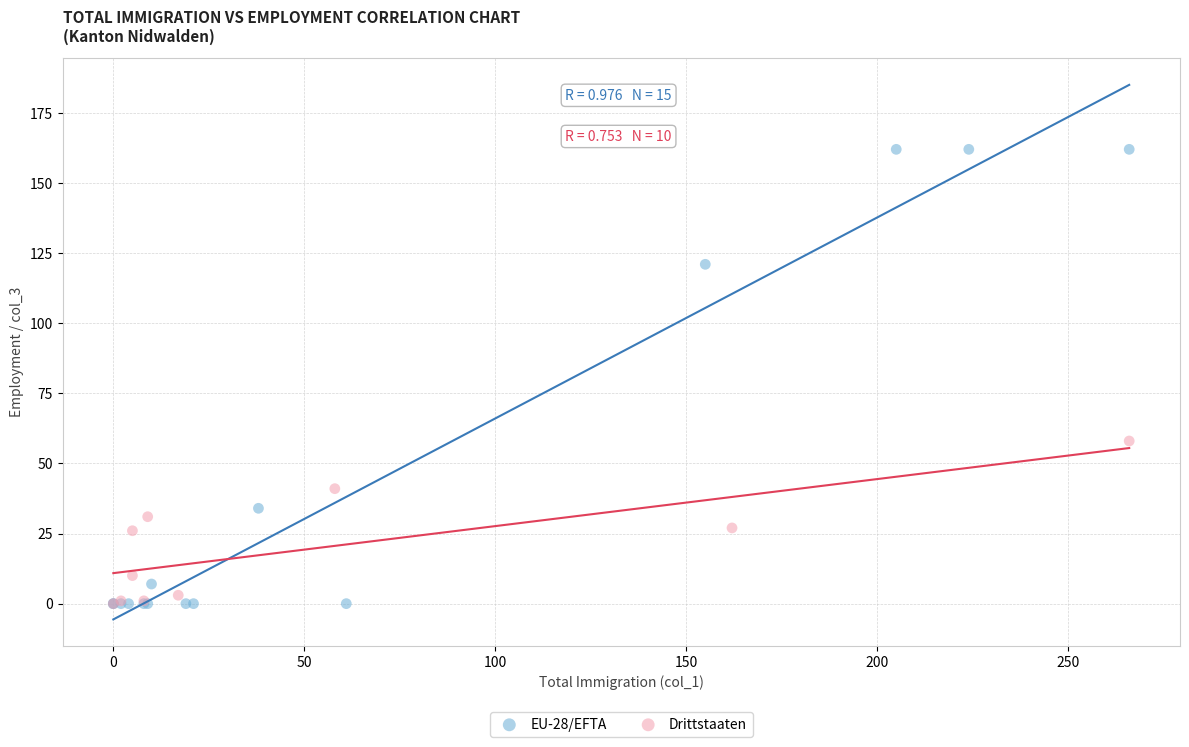

Which series has the largest Y range (max minus min)?

EU-28/EFTA